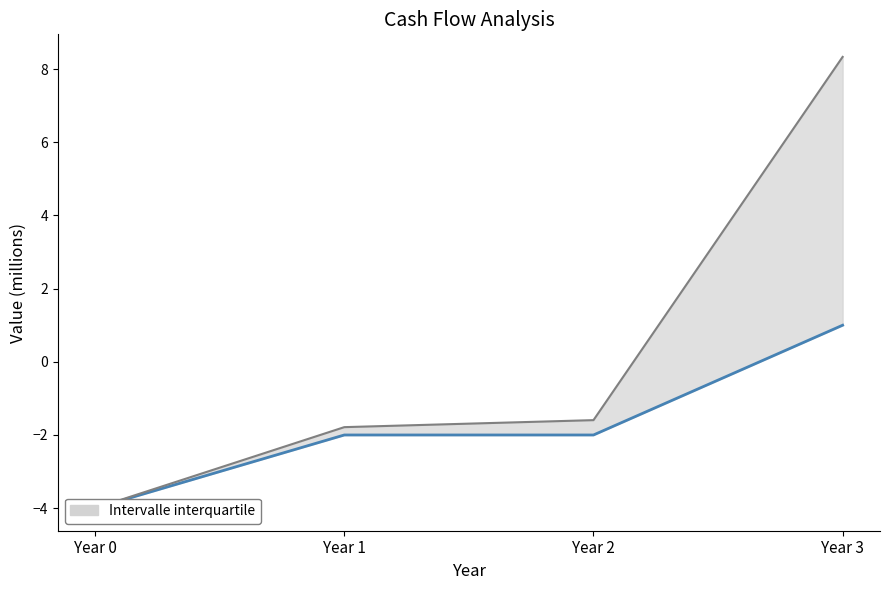

At which label is CF (millions) closest to -1?

Year 1